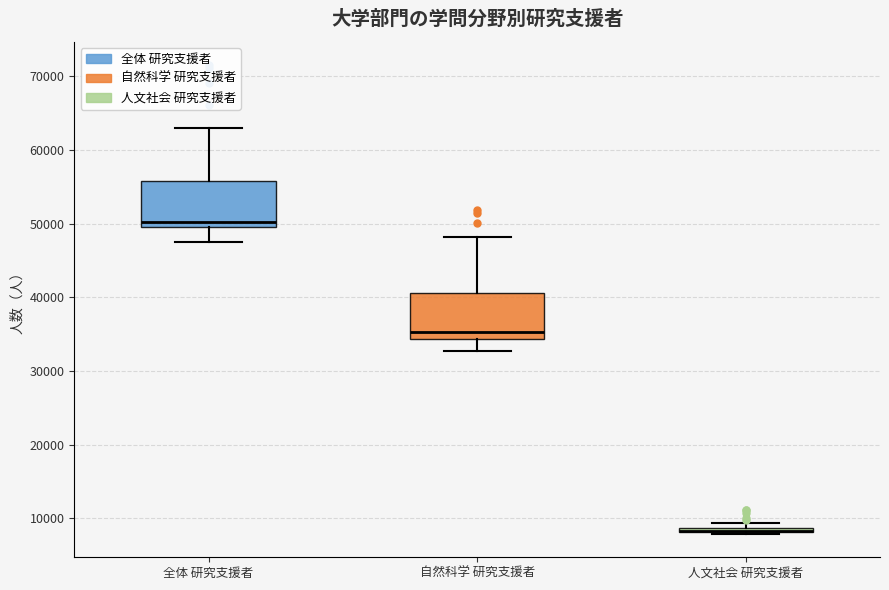

Where does the upper whisker of the box for 自然科学 研究支援者 end on the y-axis? The values are not printed on the chart, so give them approximately, as read against the axis.

48000